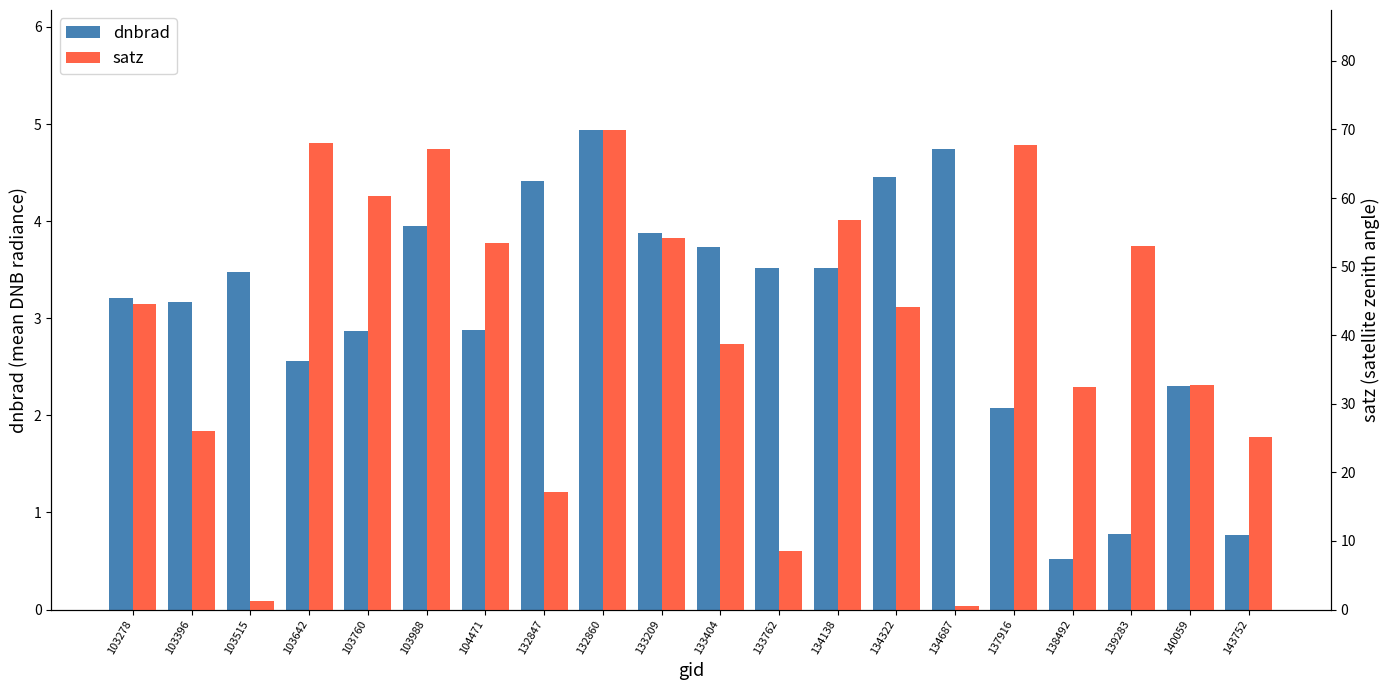

Which category has the highest value in the satz series?

132860